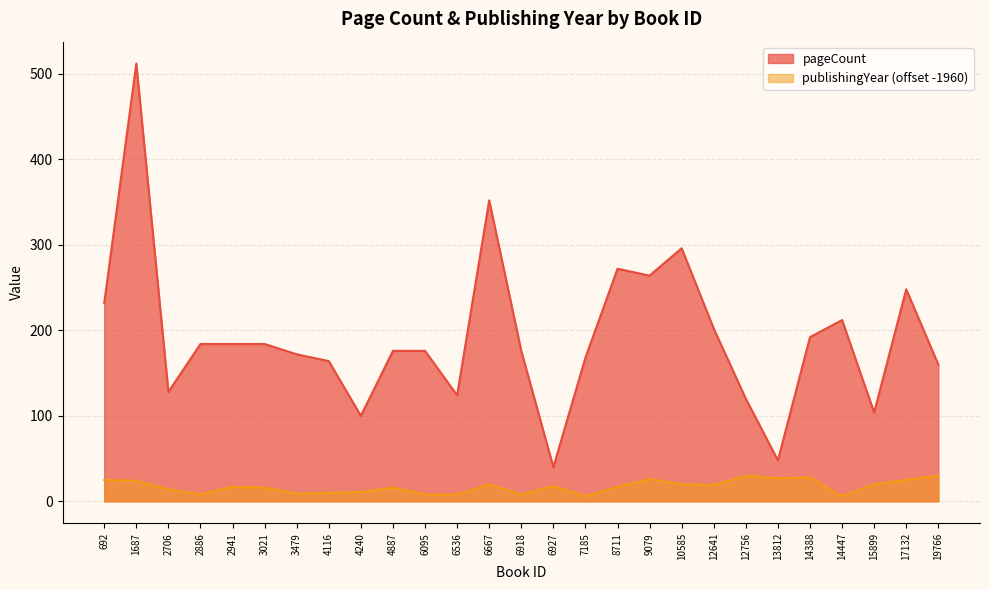

At which label does pageCount reach its peak?

1687